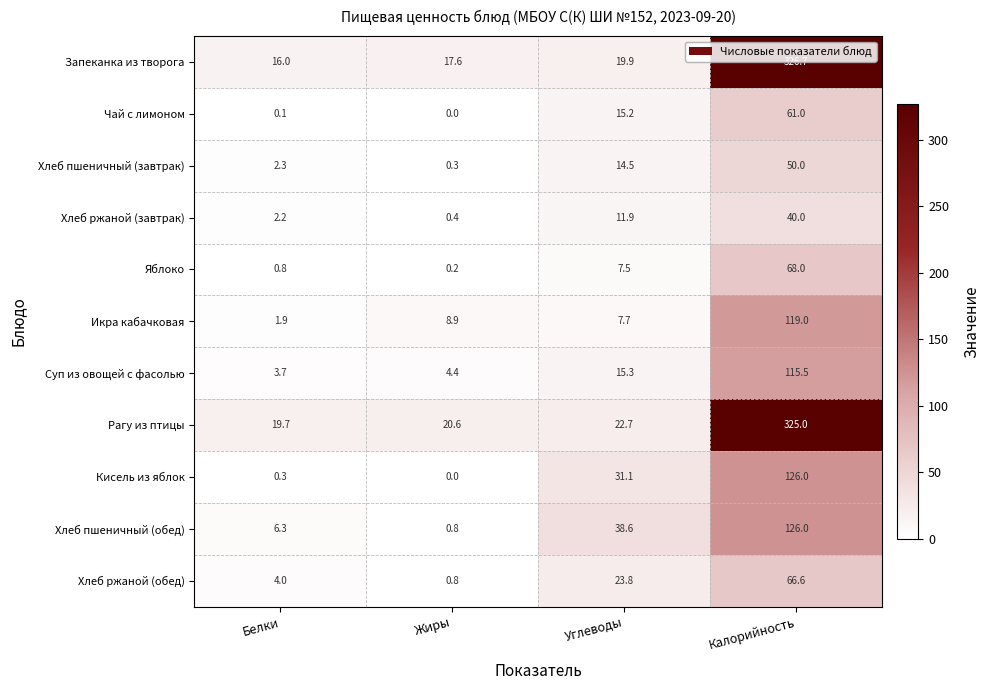

Count the number of data series in this chart.

11